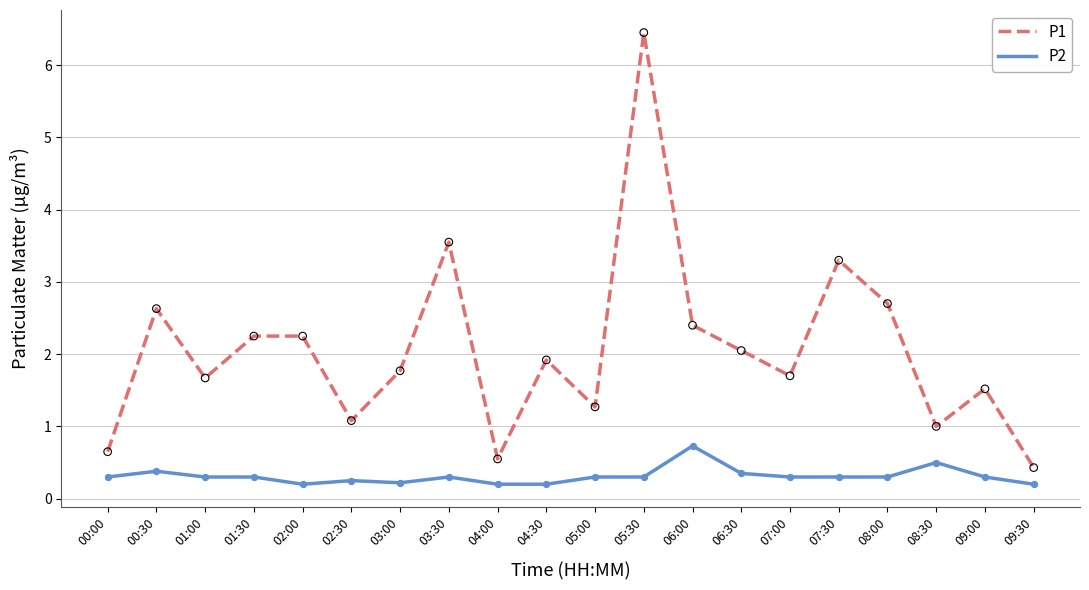

Is the value of P1 at 05:30 greater than the value of P2 at 01:00?

Yes